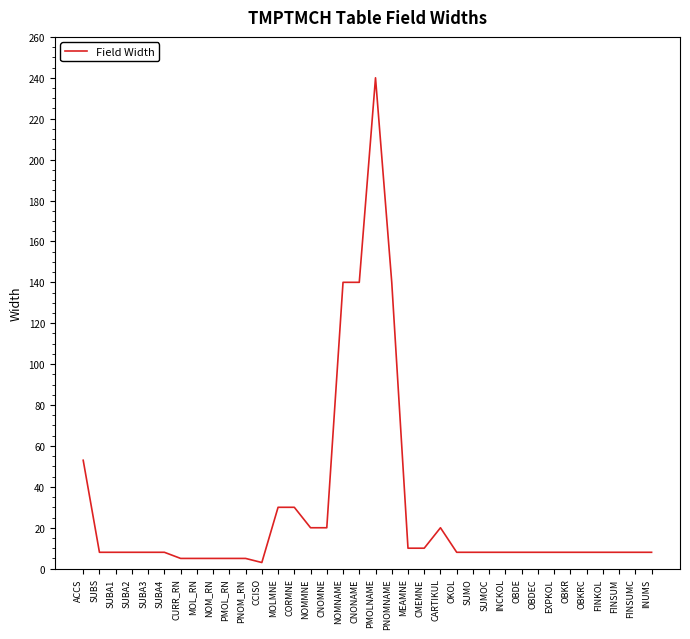

What is the greatest value displayed?

240